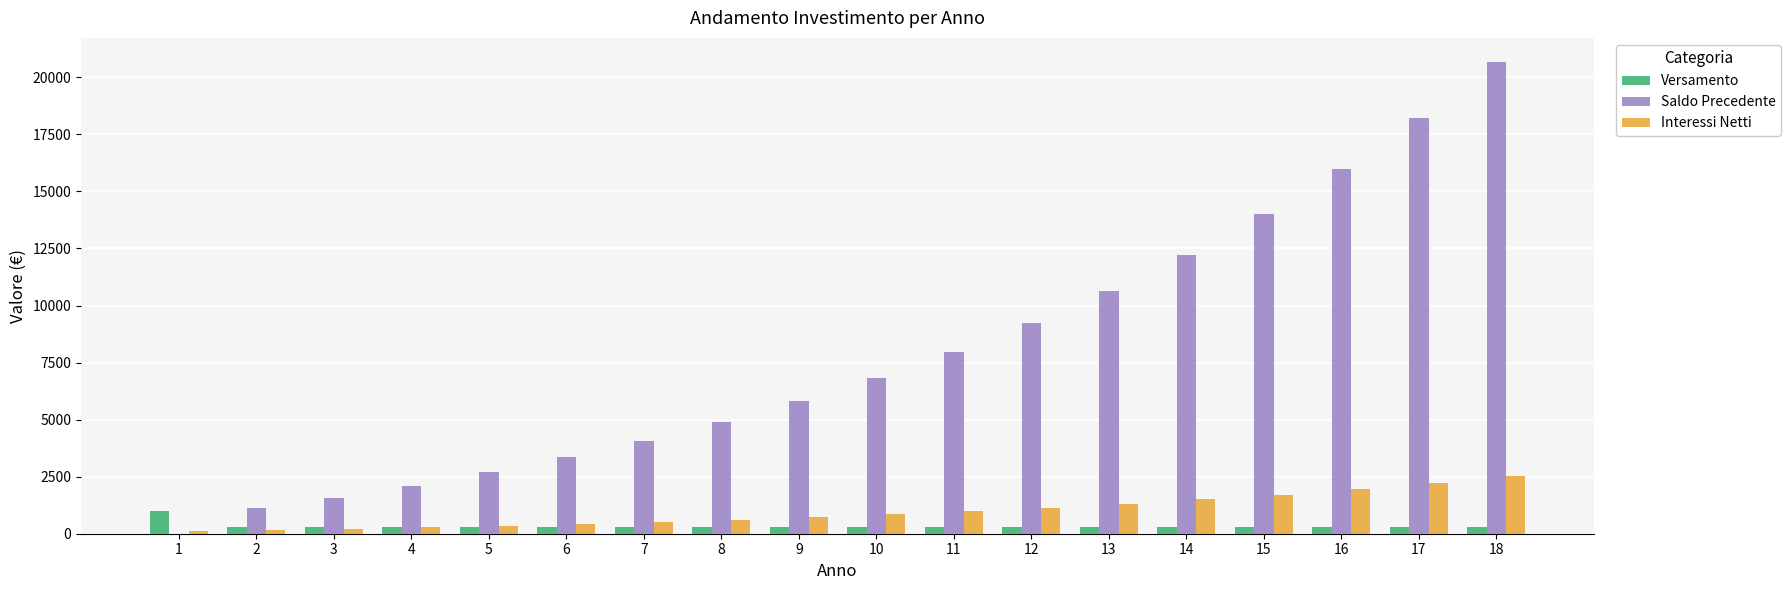

Between 8 and 14, which series saw the biggest shift?

Saldo Precedente